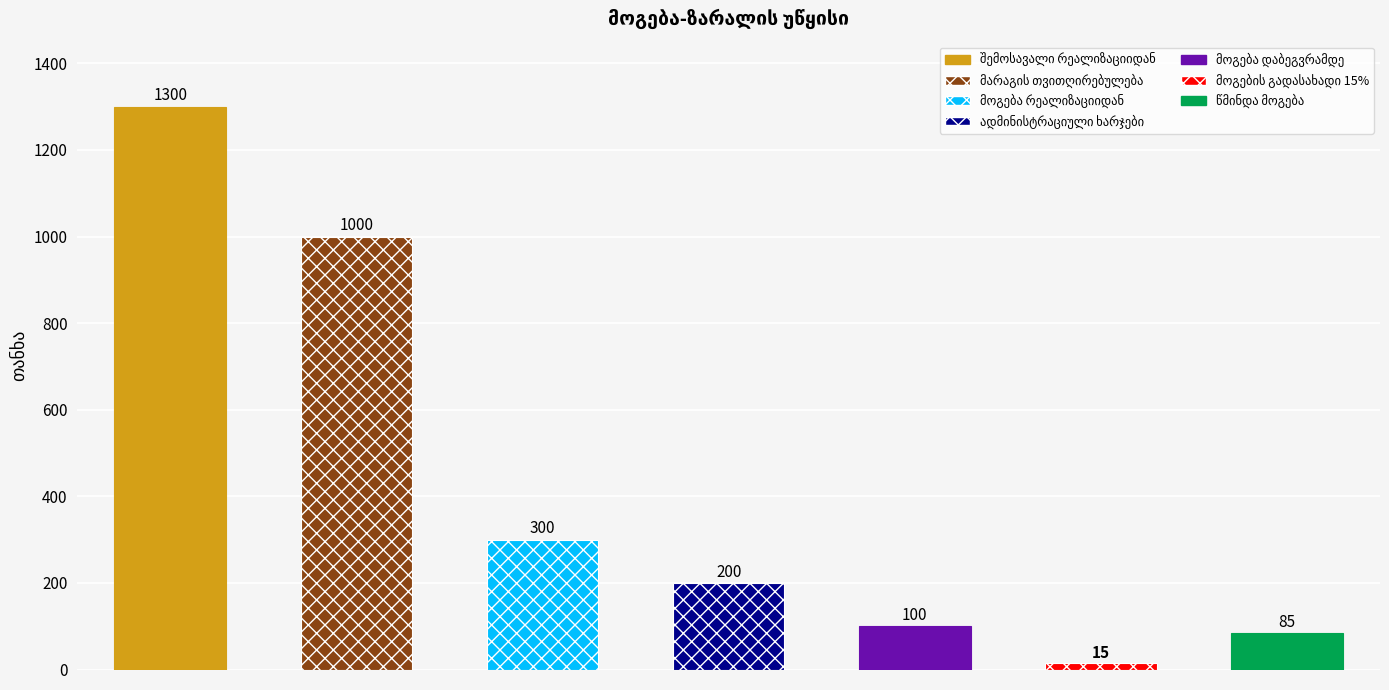

What is the value of the 4th bar from the left?

200